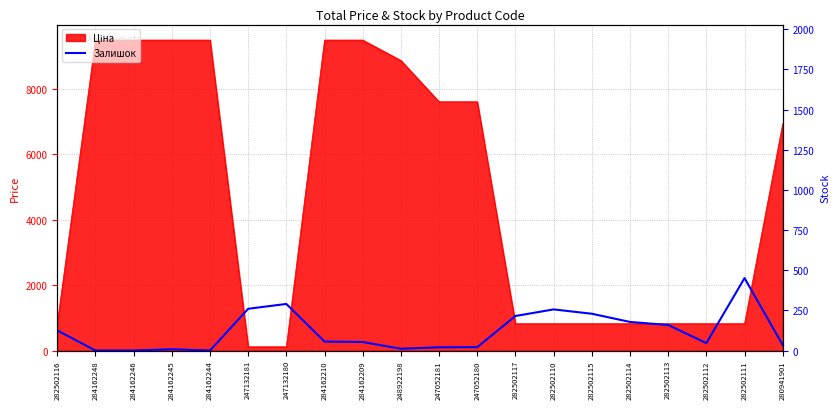

What is the change in value from 284162210 to 282502114?

+122